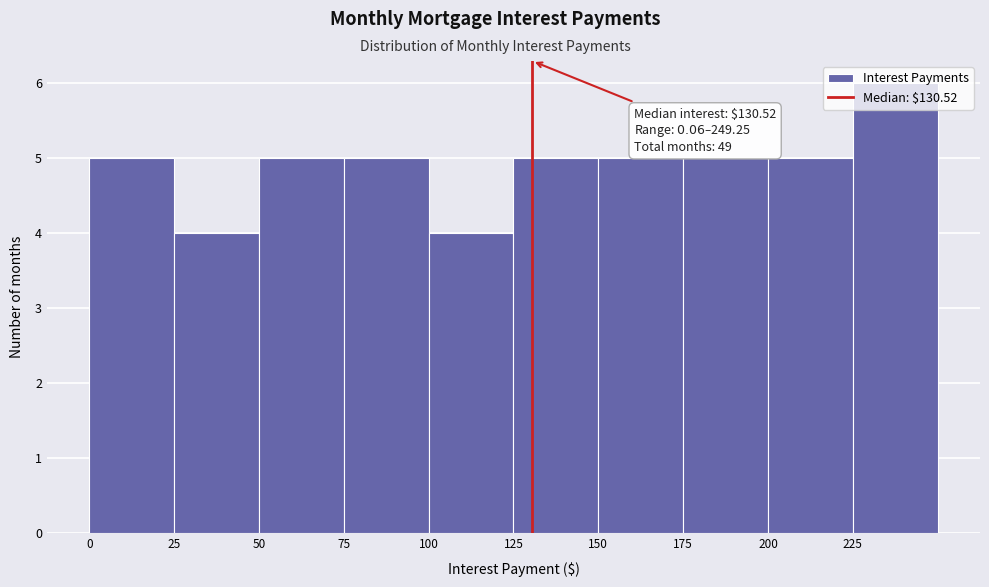

Over which range of the x-axis is the bar tallest?

225 to 250